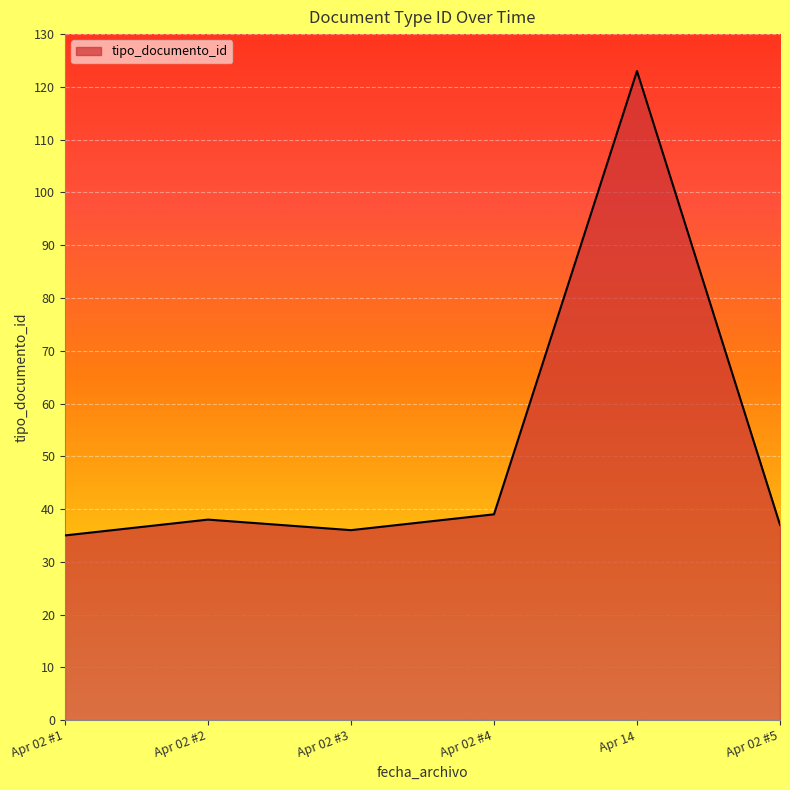

Reading right to left, list all the values displayed in this chart.

37	123	39	36	38	35